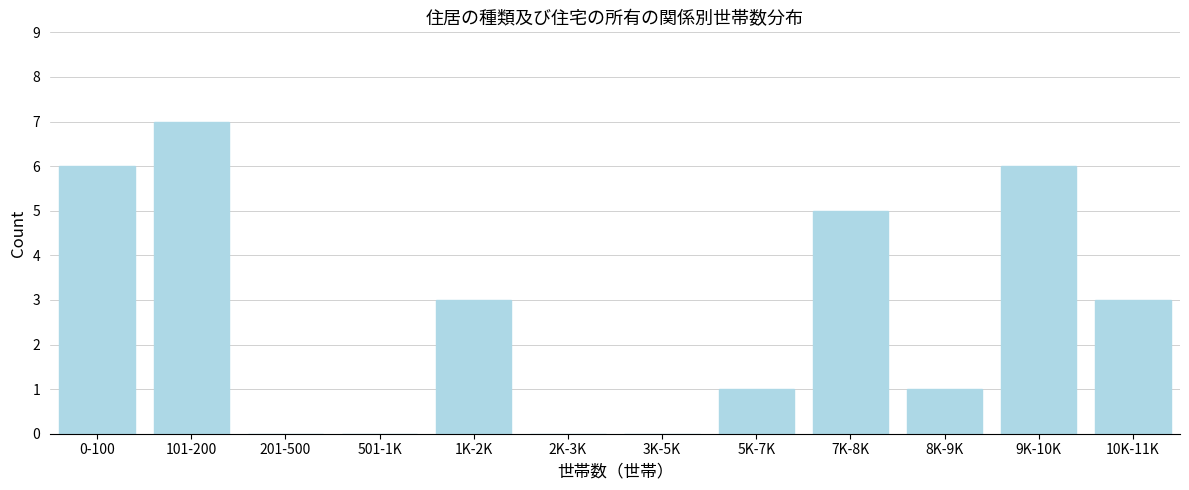

Reading right to left, extract all data points from this chart.

10K-11K=3	9K-10K=6	8K-9K=1	7K-8K=5	5K-7K=1	3K-5K=0	2K-3K=0	1K-2K=3	501-1K=0	201-500=0	101-200=7	0-100=6